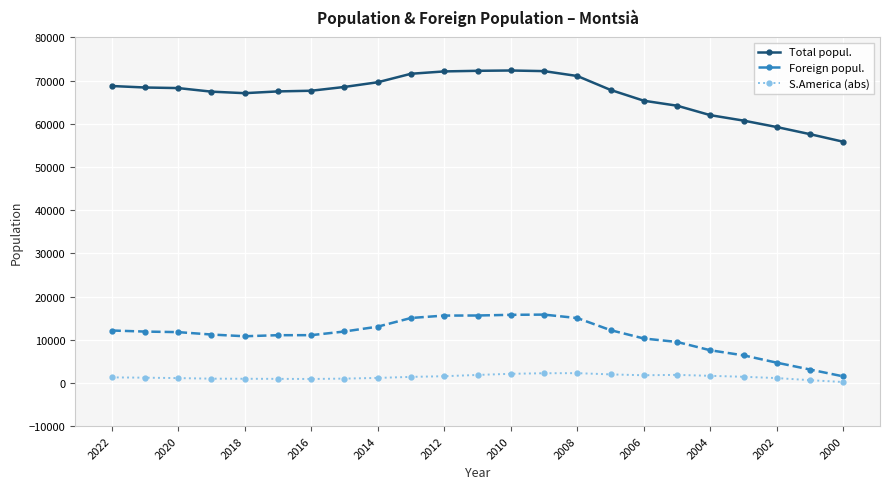

What is the sum of all Total popul. values?

1537447